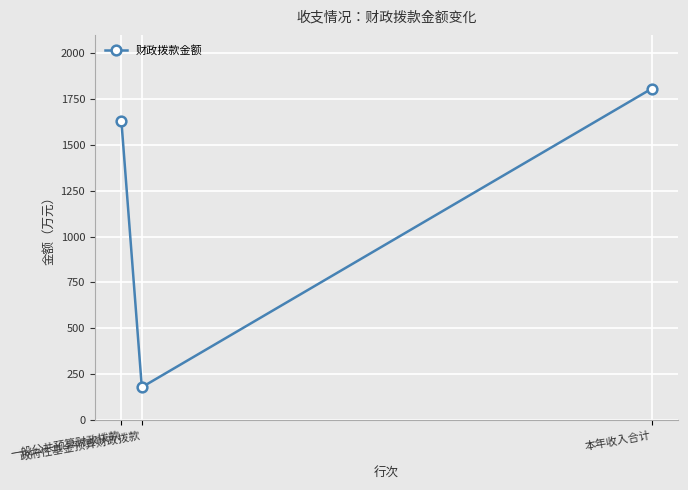

What is the difference between the maximum and minimum values?

1628.2